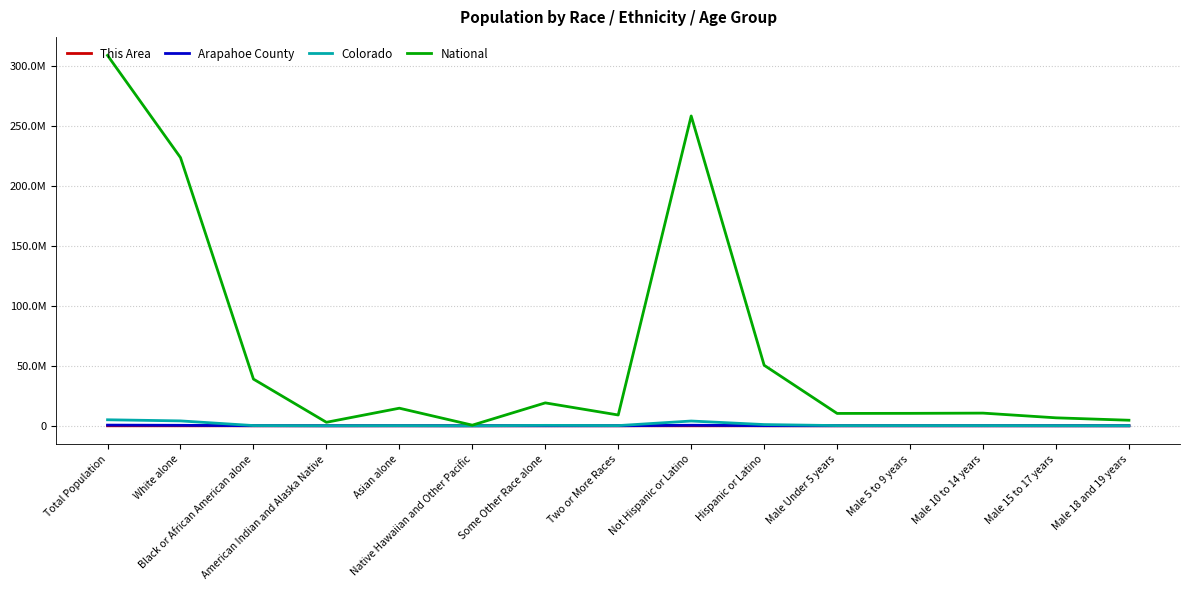

Where does the This Area series first go above 285?

Total Population